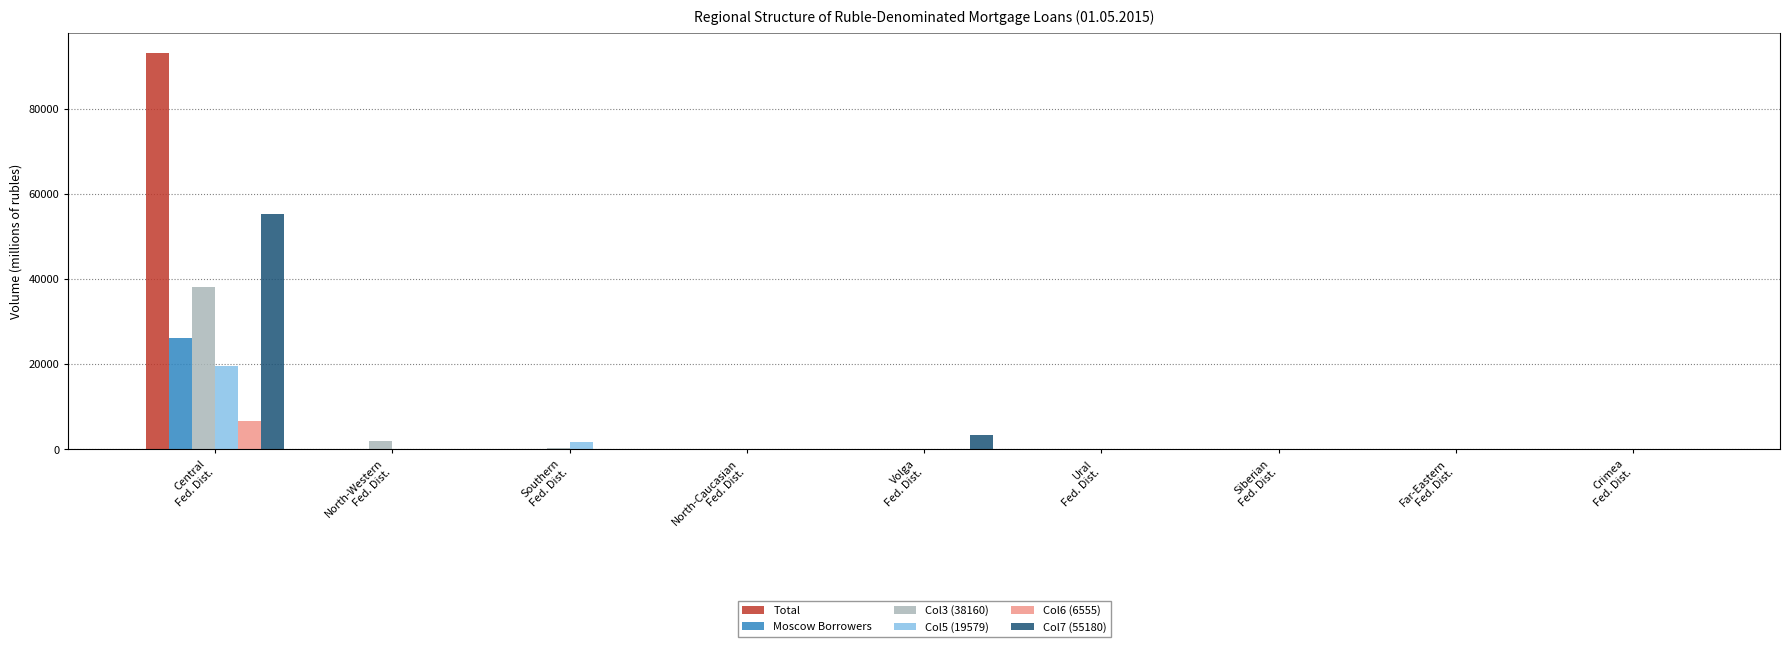

What are all the series names shown in the legend?

Total, Moscow Borrowers, Col3 (38160), Col5 (19579), Col6 (6555), Col7 (55180)